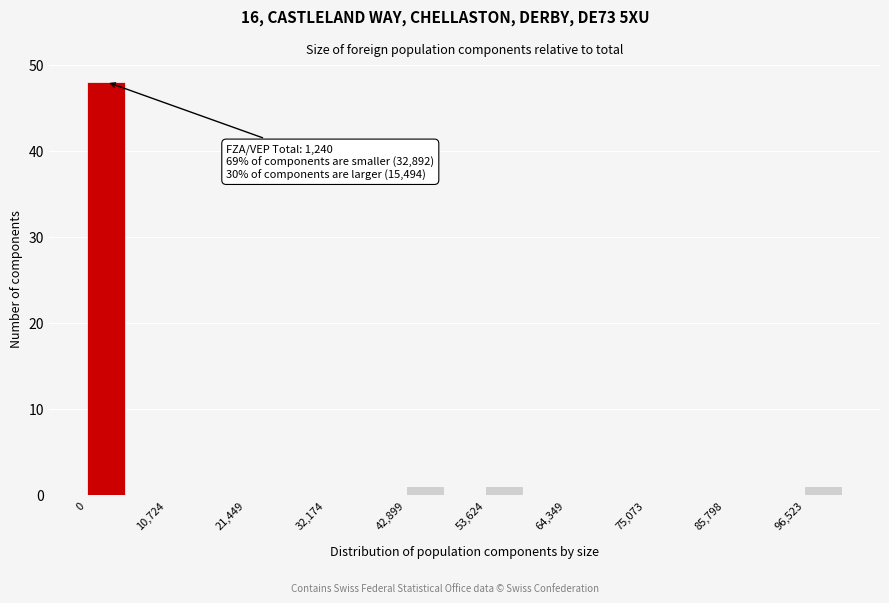

Read against the x-axis, roughly where is the centre of the tallest bar?

2000